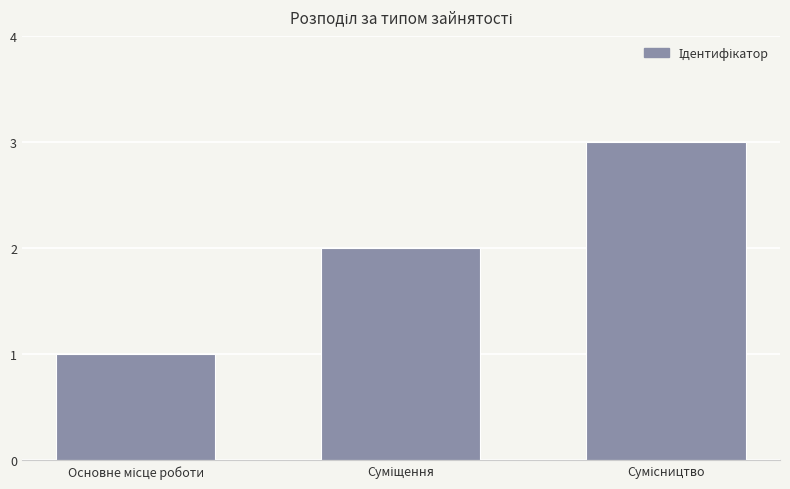

What is the sum of all values?

6